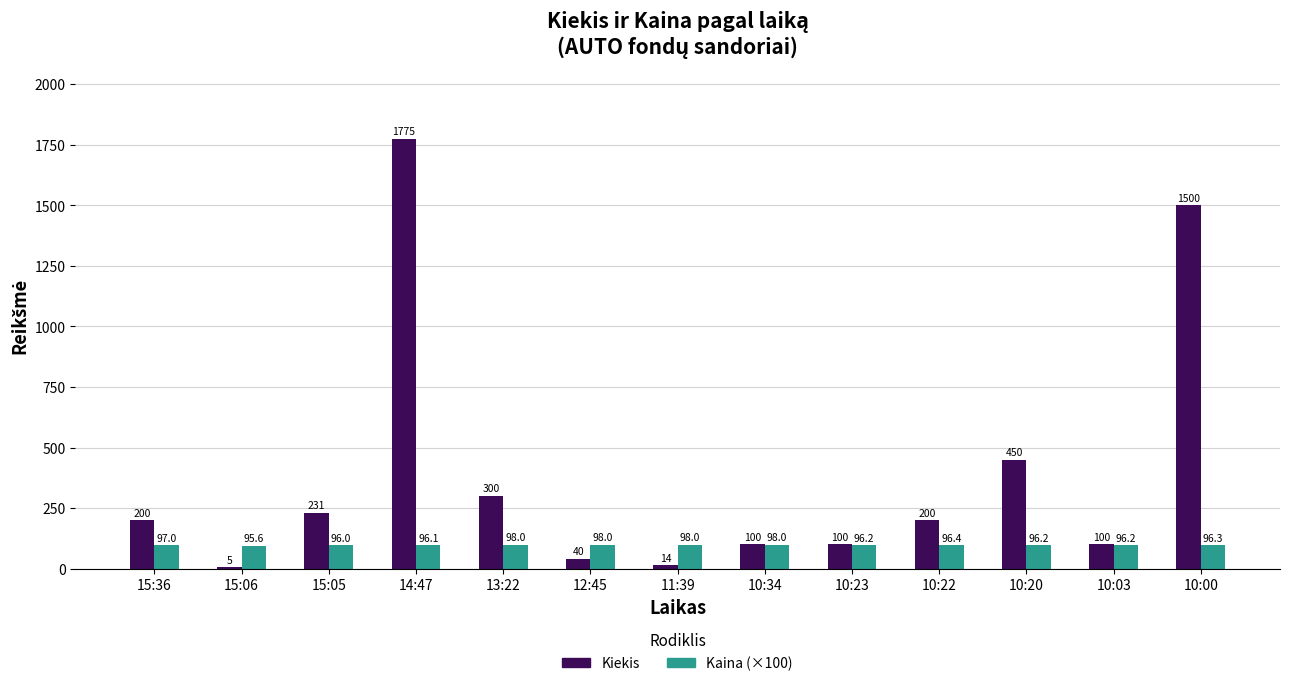

Reading left to right, transcribe all the data shown in this chart.

Kiekis: 200.0	5.0	231.0	1775.0	300.0	40.0	14.0	100.0	100.0	200.0	450.0	100.0	1500.0
Kaina (×100): 97.0	95.6	96.0	96.1	98.0	98.0	98.0	98.0	96.2	96.4	96.2	96.2	96.3